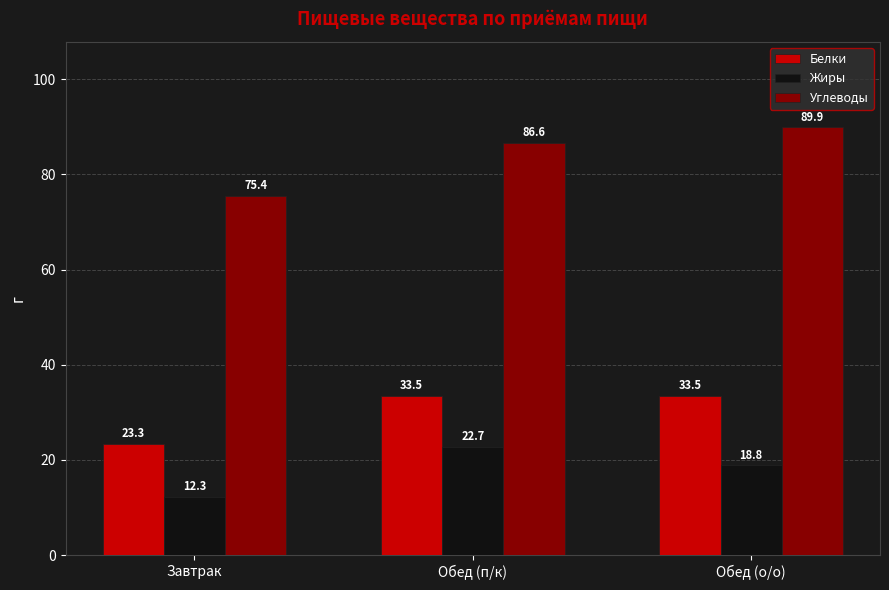

What is the sum of all Белки values?

90.2